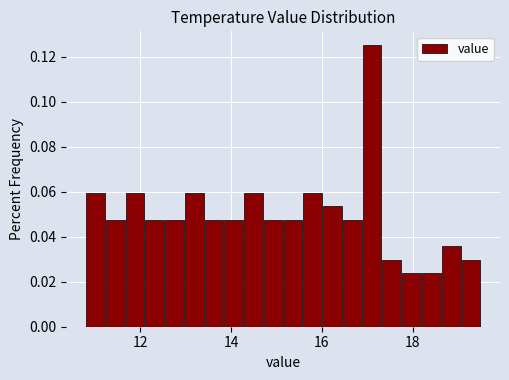

Around what value on the x-axis is the tallest bar? Give the approximate position of its centre, as read against the axis.

17.2